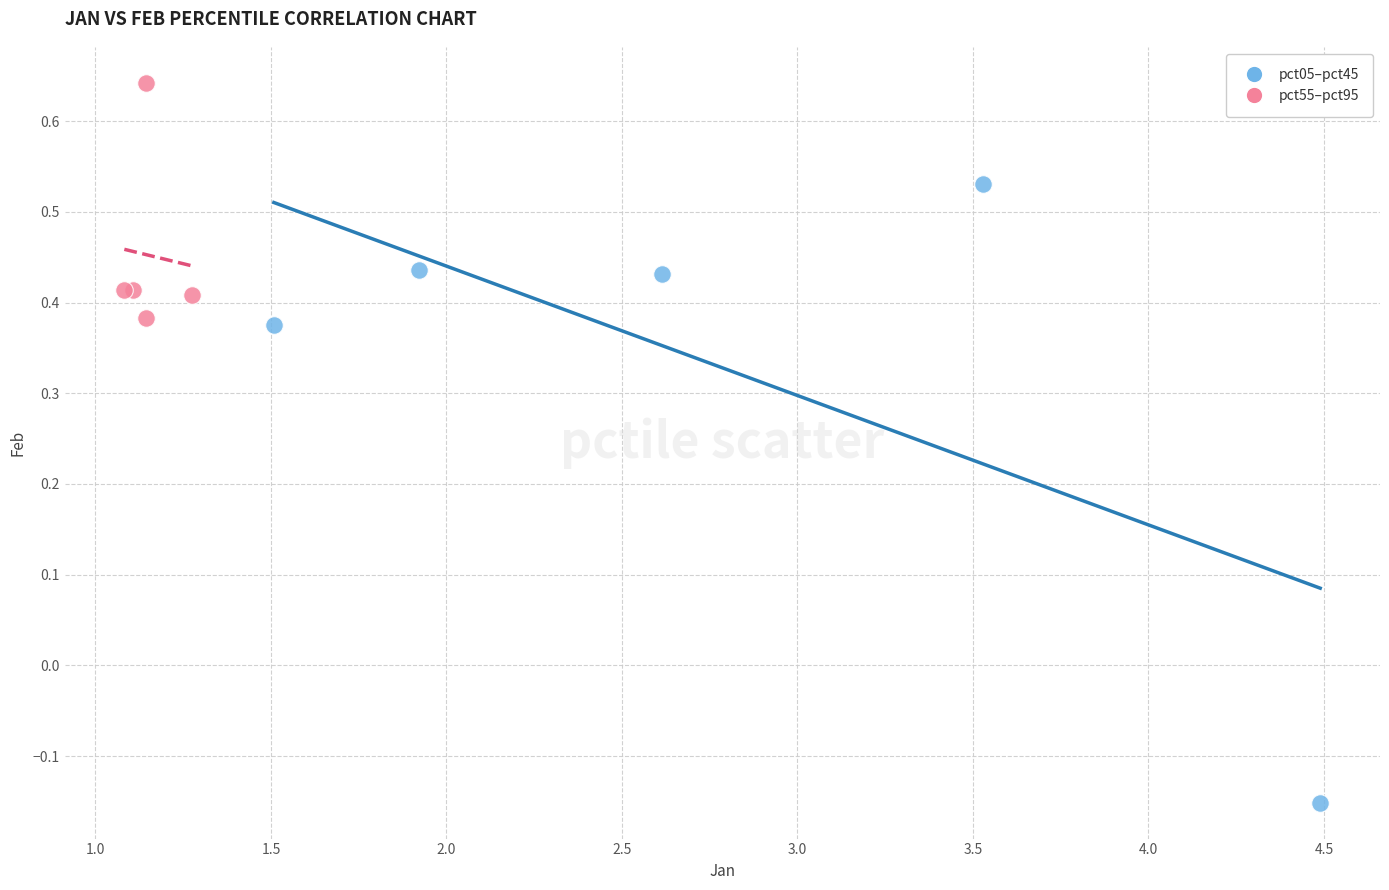

Which series has the widest spread of Y values?

pct05–pct45